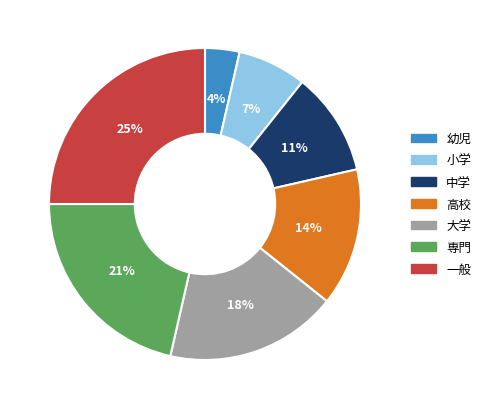

Is there any slice that represents more than half of the pie?

No